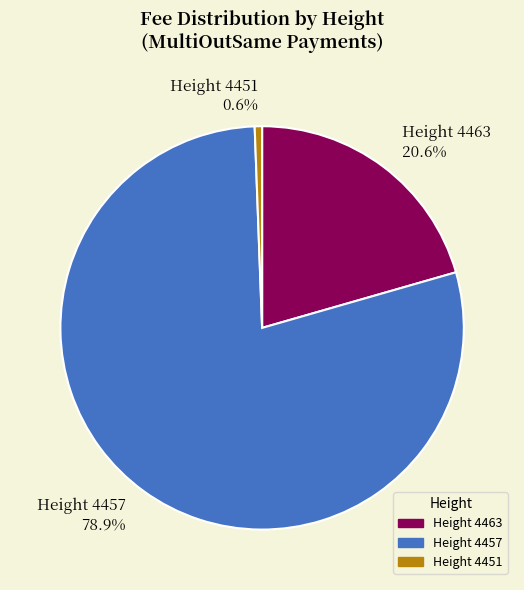

How much of the chart is everything except Height 4451 0.6%?

99.4%